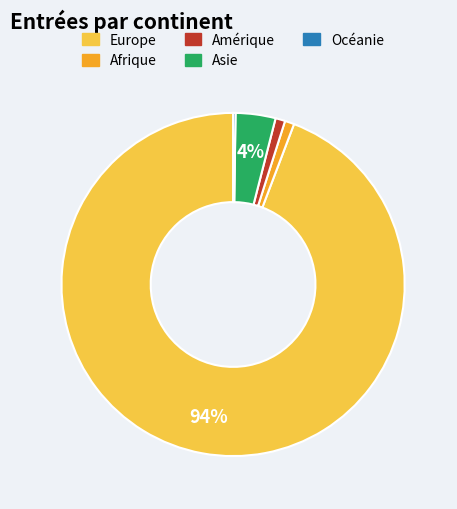

What is the largest slice in the pie chart?

Europe